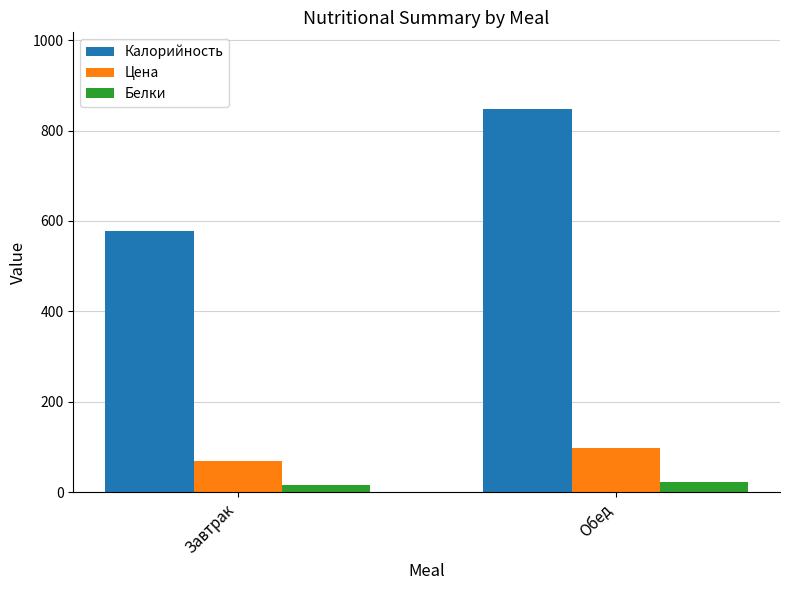

How many data points does each series have?

2